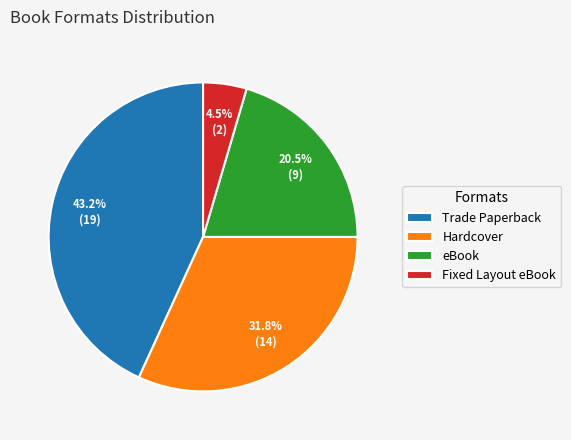

Rank the categories by value from highest to lowest.

Trade Paperback, Hardcover, eBook, Fixed Layout eBook